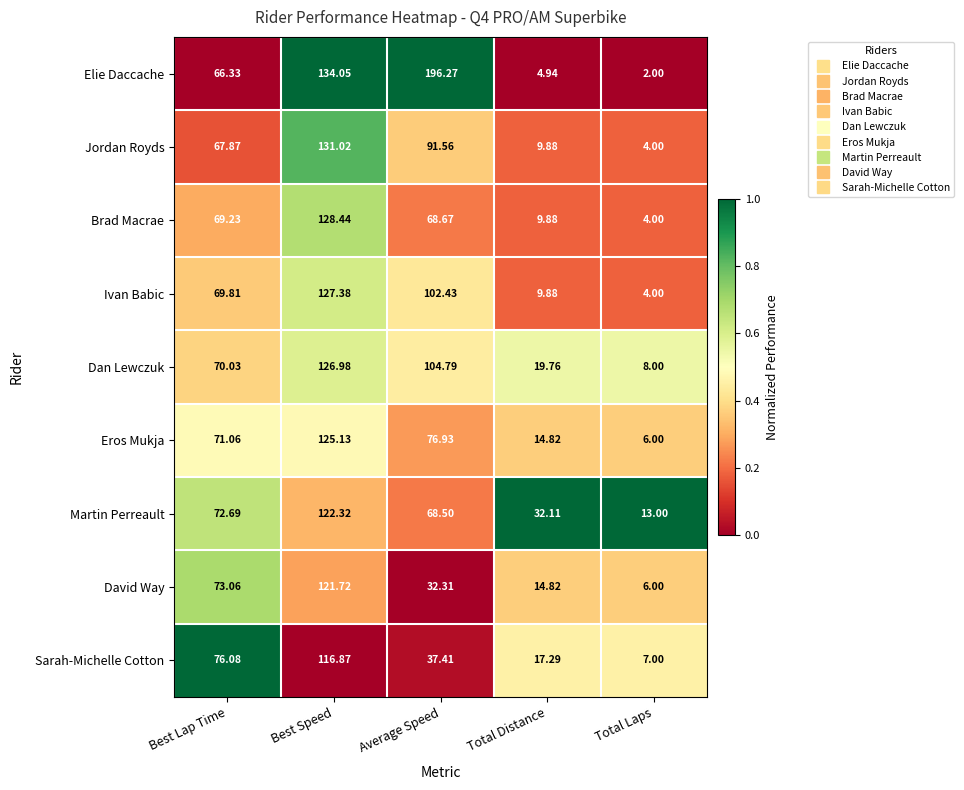

At which label does Jordan Royds first exceed 67?

Best Lap Time